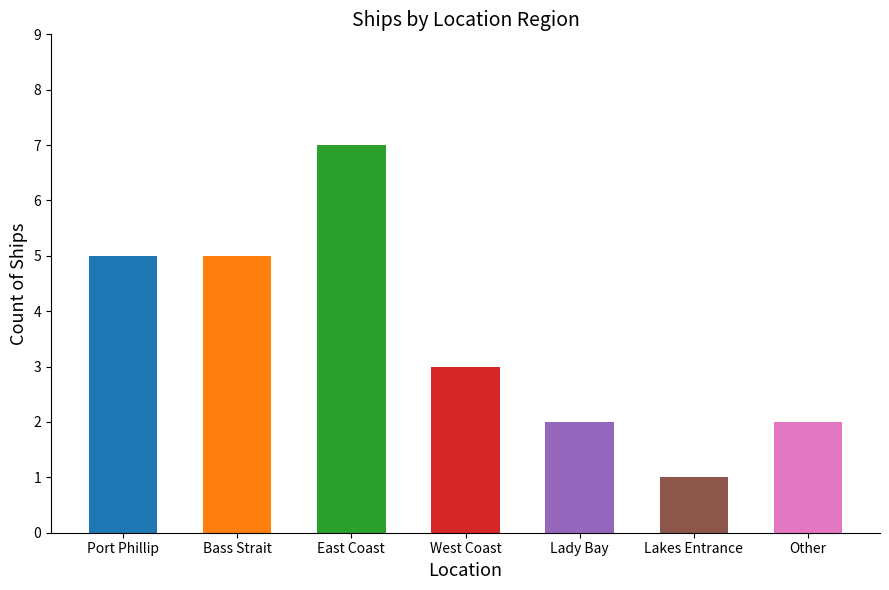

Which category has the highest value across all series?

East Coast